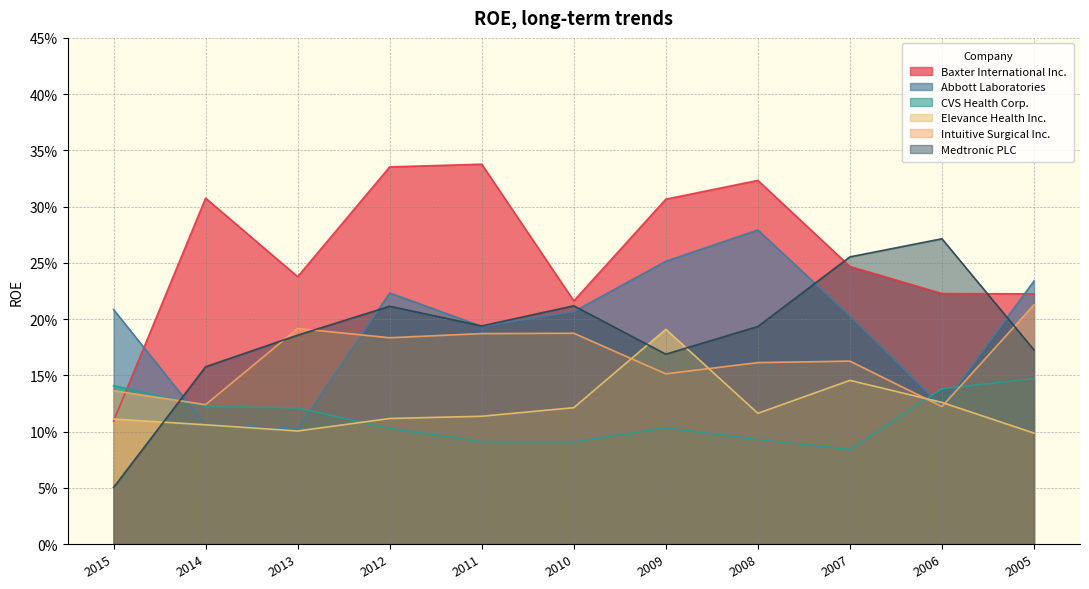

How many distinct data groups are displayed?

6